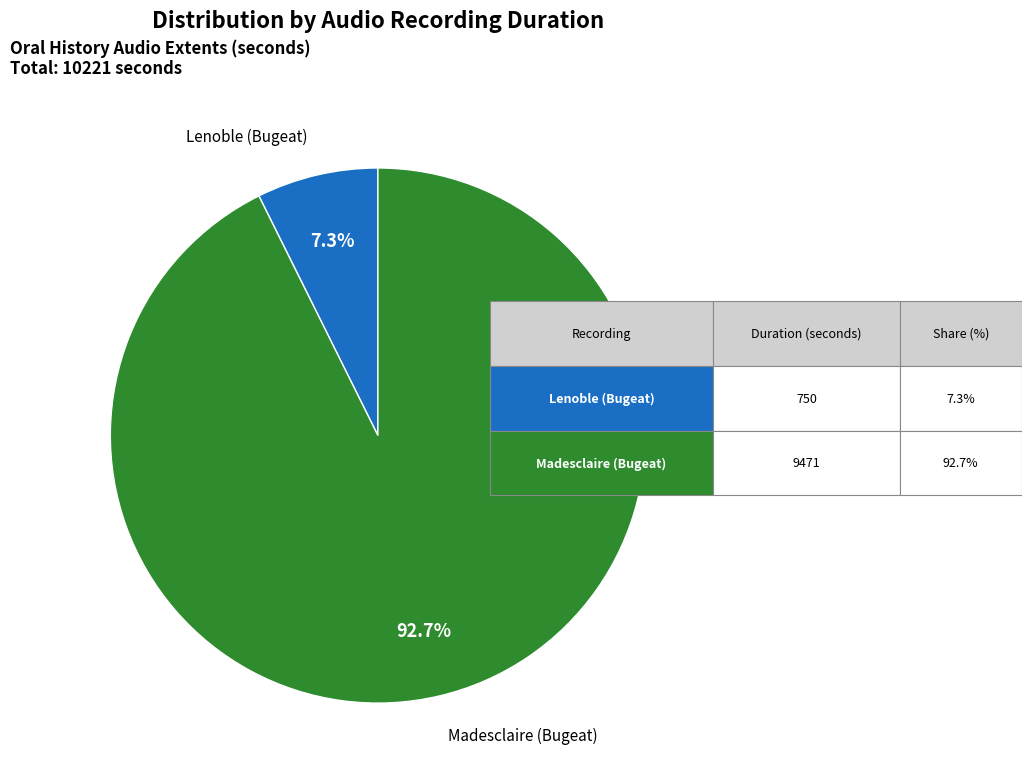

True or false: Lenoble (Bugeat) accounts for 19% of the total.

False